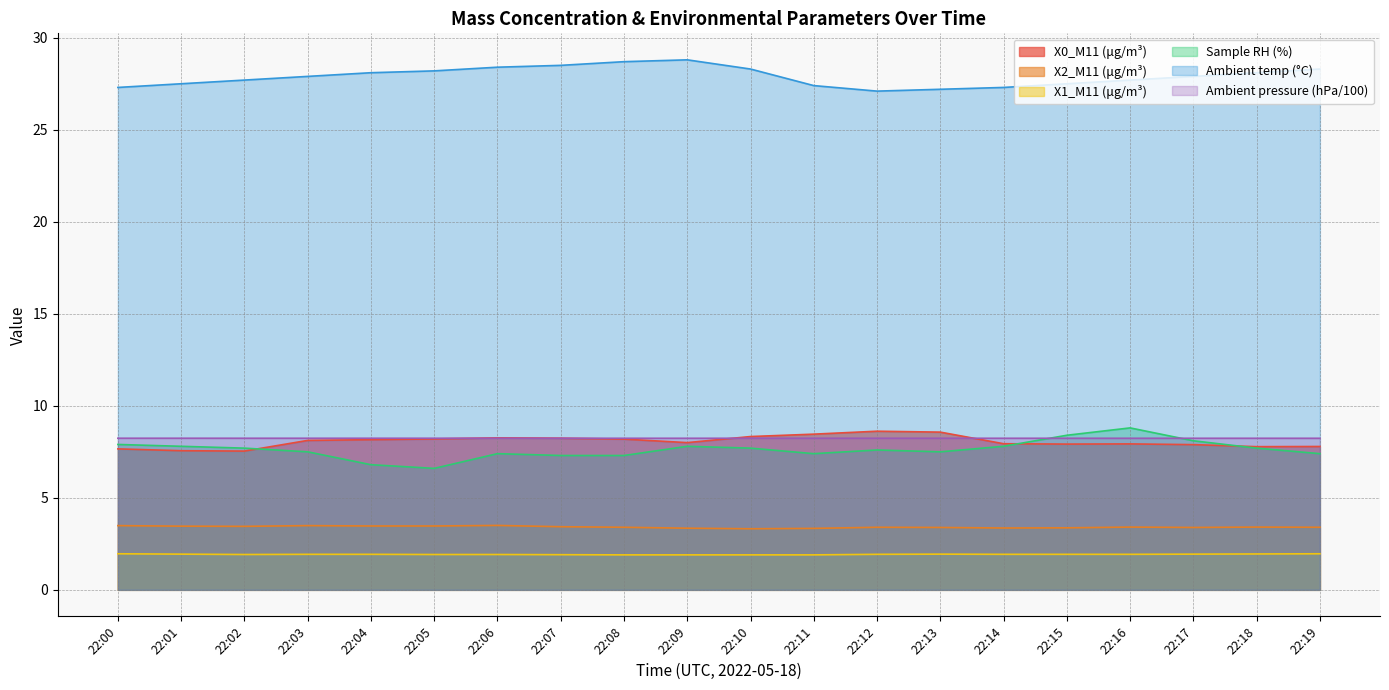

Rank the series at 22:09 from lowest to highest value.

X1_M11 (μg/m³), X2_M11 (μg/m³), Sample RH (%), X0_M11 (μg/m³), Ambient pressure (hPa/100), Ambient temp (°C)